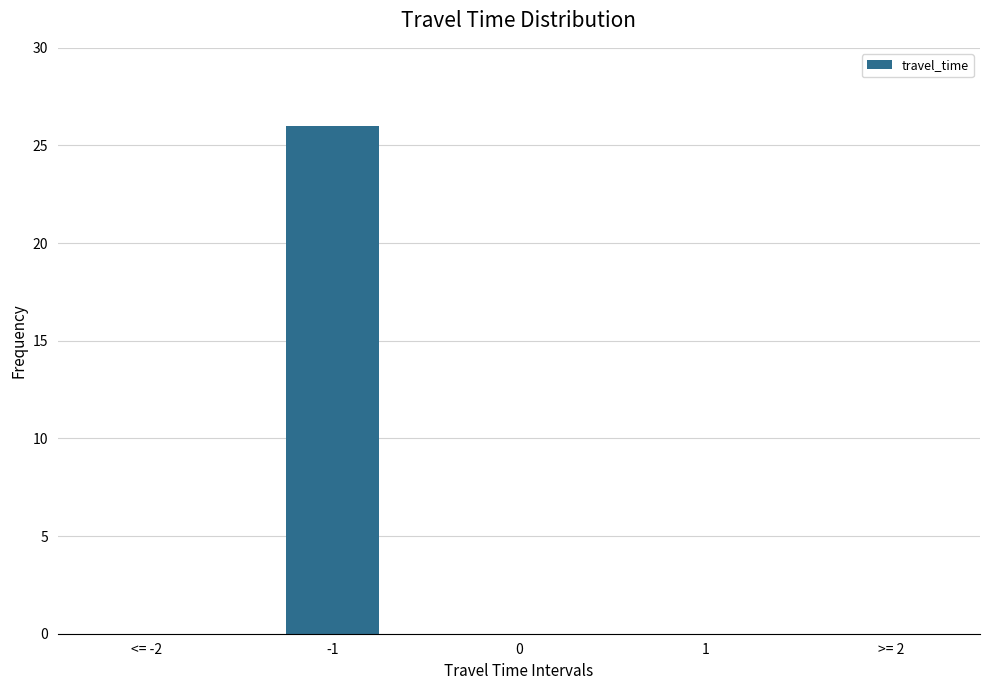

Reading right to left, what are all the values shown in this chart?

>= 2=0	1=0	0=0	-1=26	<= -2=0